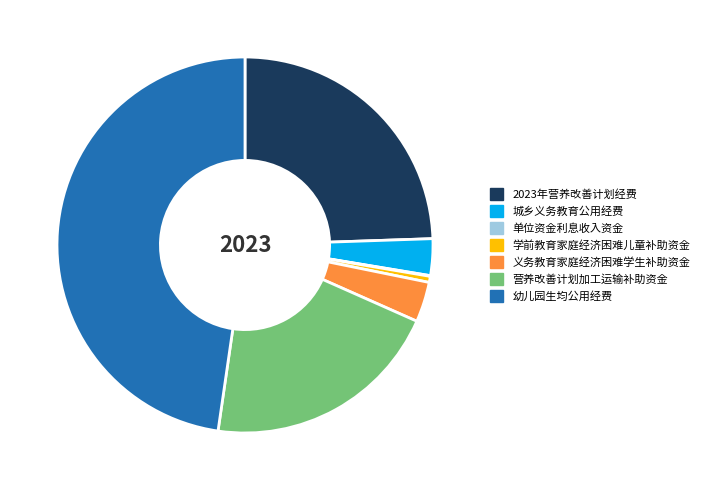

Which has a higher value, 学前教育家庭经济困难儿童补助资金 or 营养改善计划加工运输补助资金?

营养改善计划加工运输补助资金